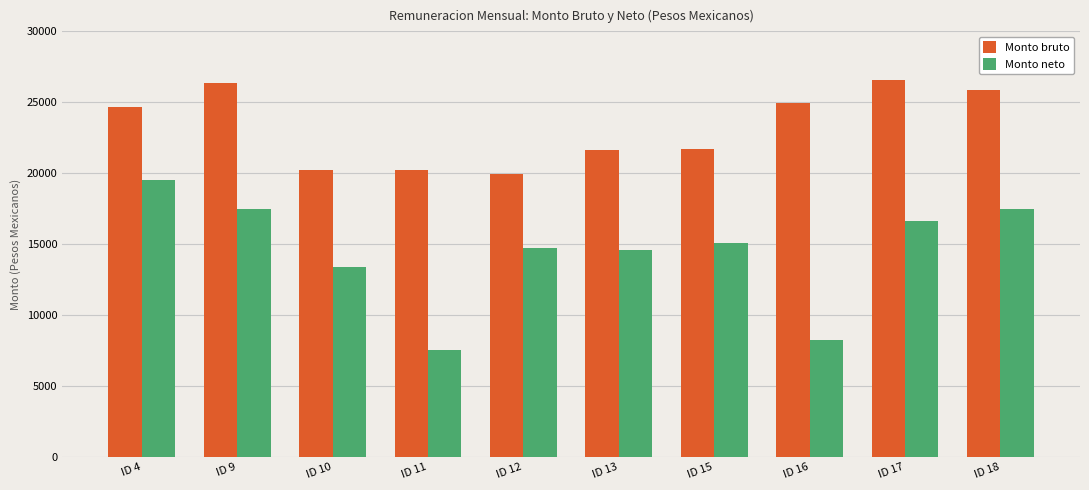

Is it true that Monto neto equals 13065.5 at ID 11?

False